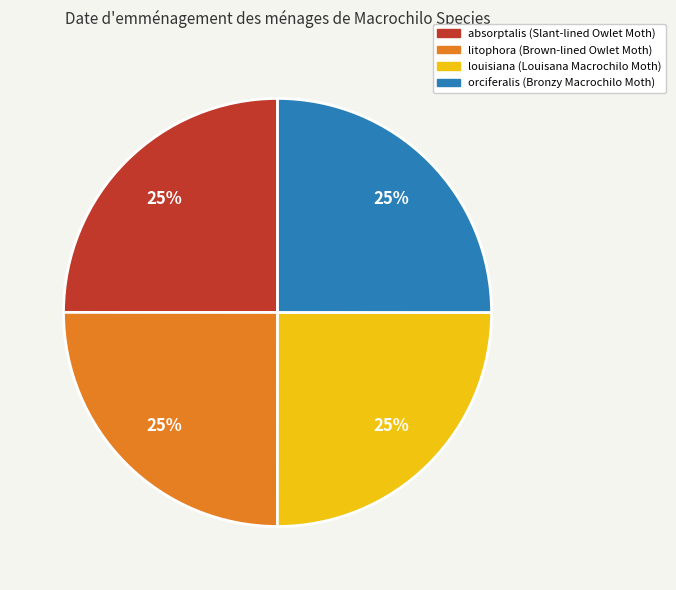

What is the ratio of the value at orciferalis to the value at louisiana?

1.0